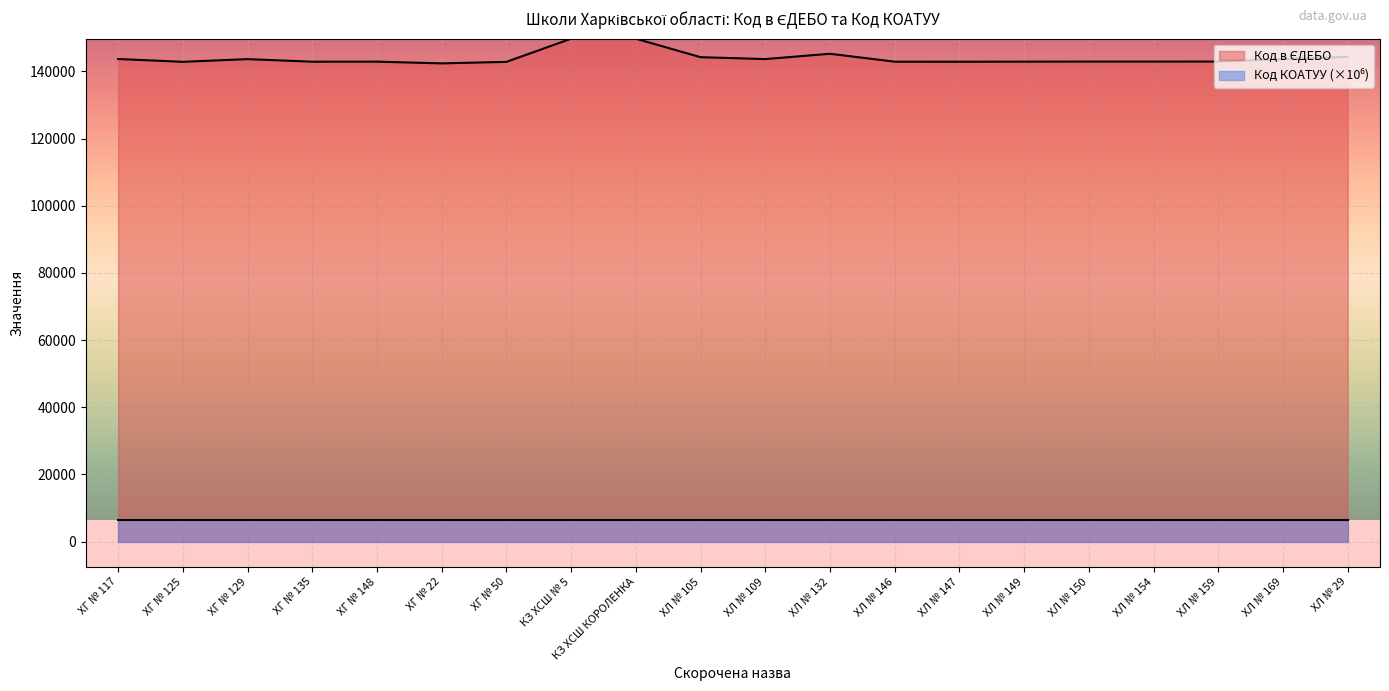

What is the change in value from ХГ № 125 to ХГ № 148?

+51